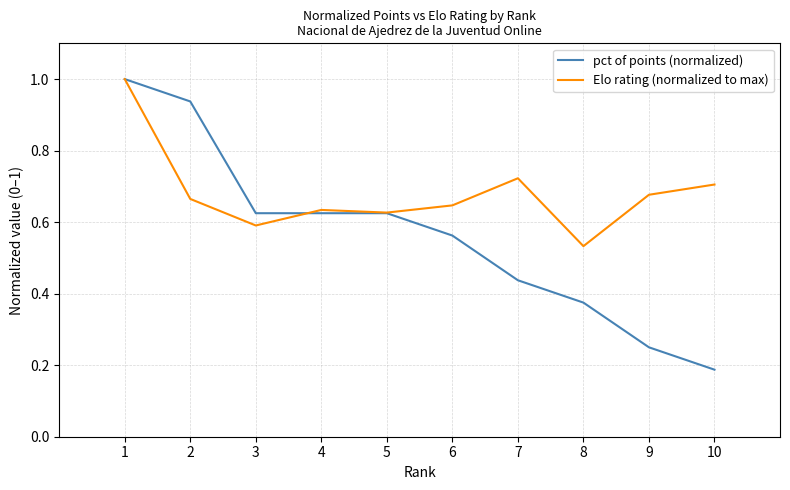

Which series changed the most between 5 and 7?

pct of points (normalized)